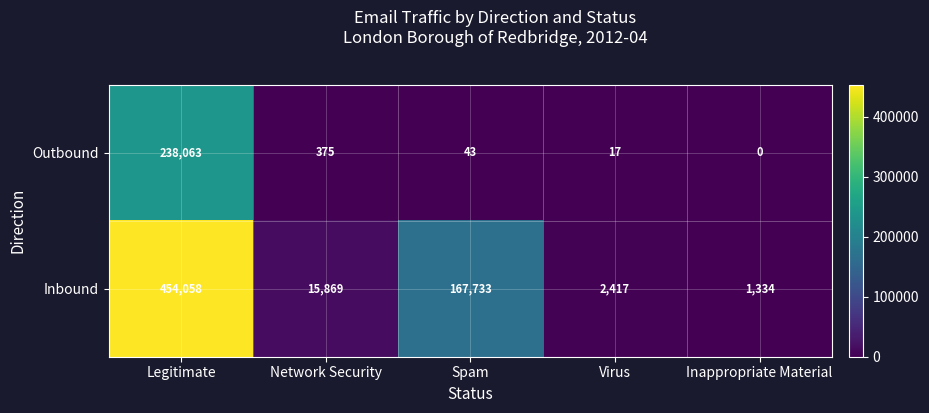

What is the difference between the Inbound values at Virus and Inappropriate Material?

1083